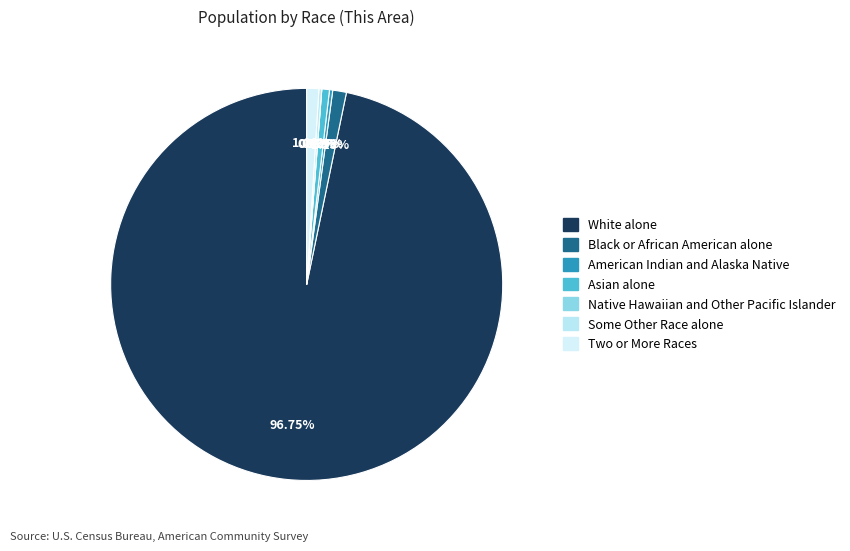

Which slice represents more than half of the pie?

White alone